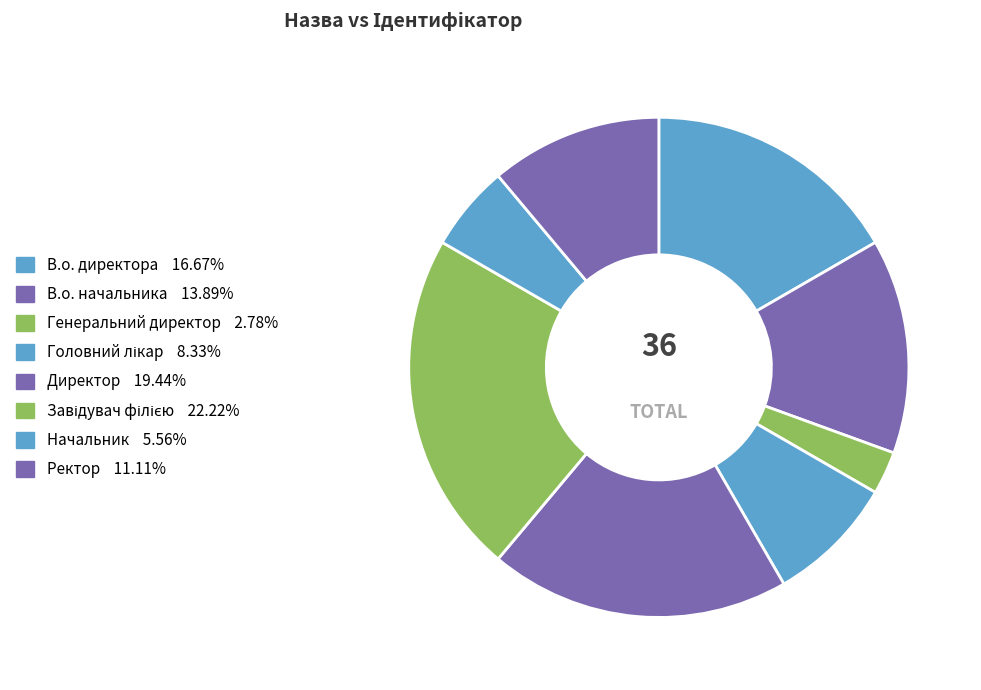

To the nearest percent, what portion does В.о. начальника represent?

14%